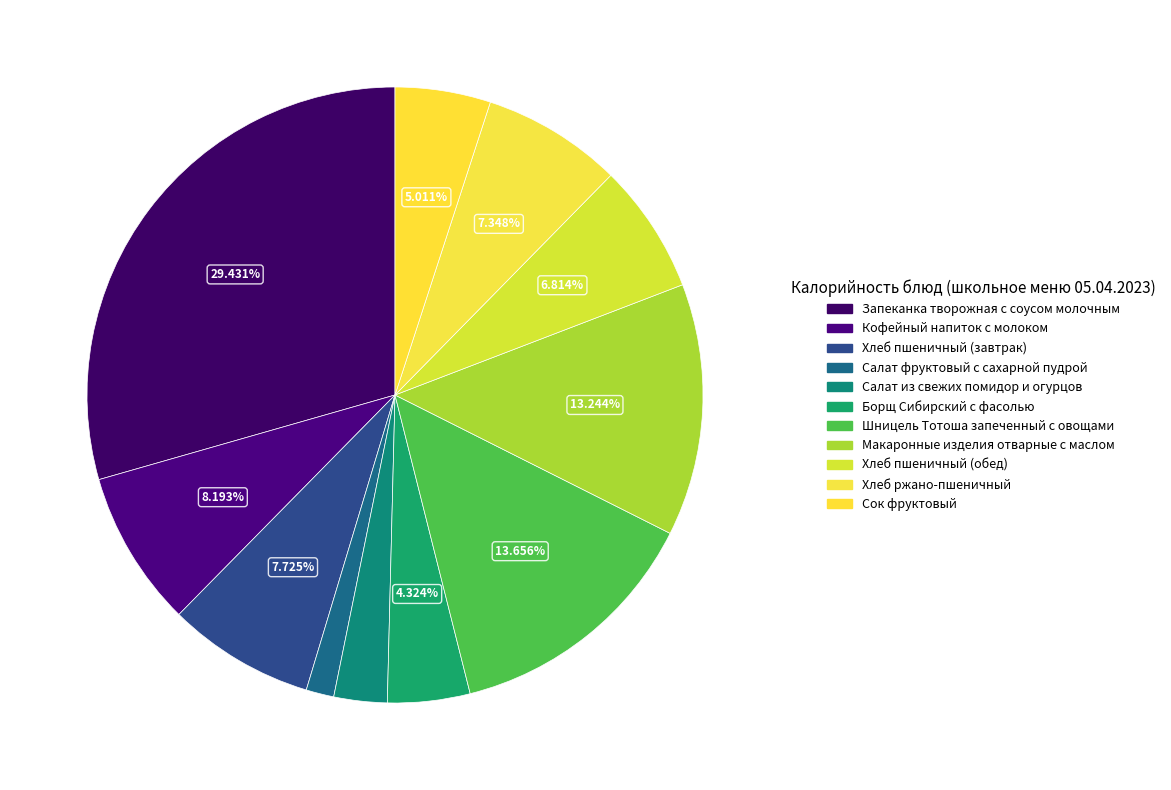

Which category has the biggest portion of the pie?

Запеканка творожная с соусом молочным